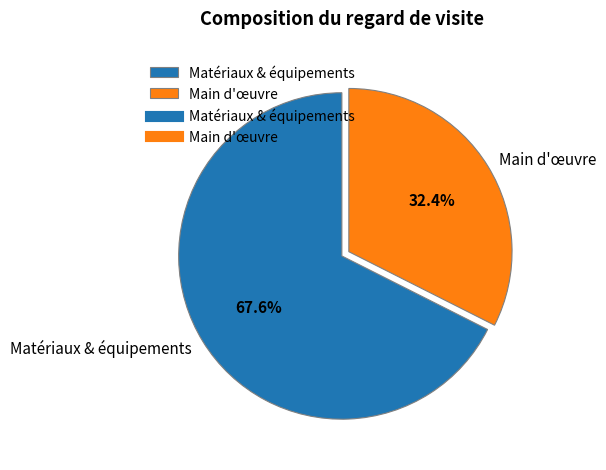

Which slice is the smallest?

Main d'œuvre